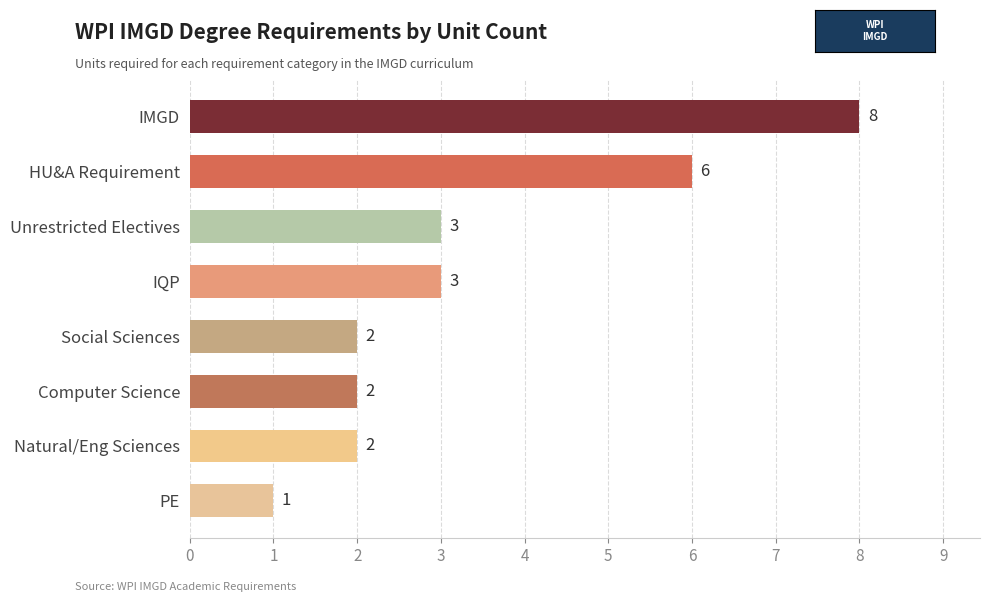

What is the difference between the maximum and minimum values?

7